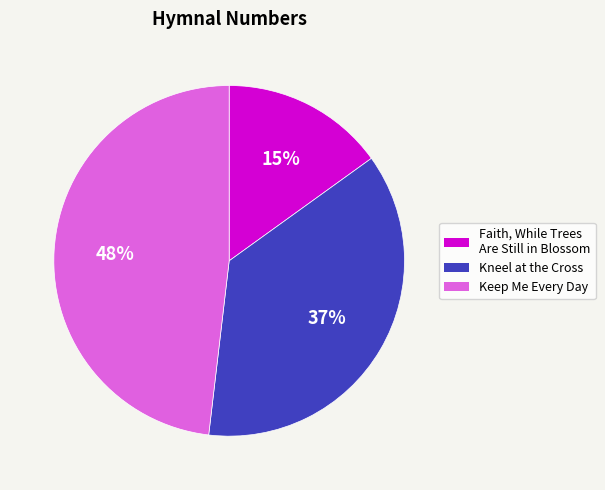

How many slices are in this pie chart?

3